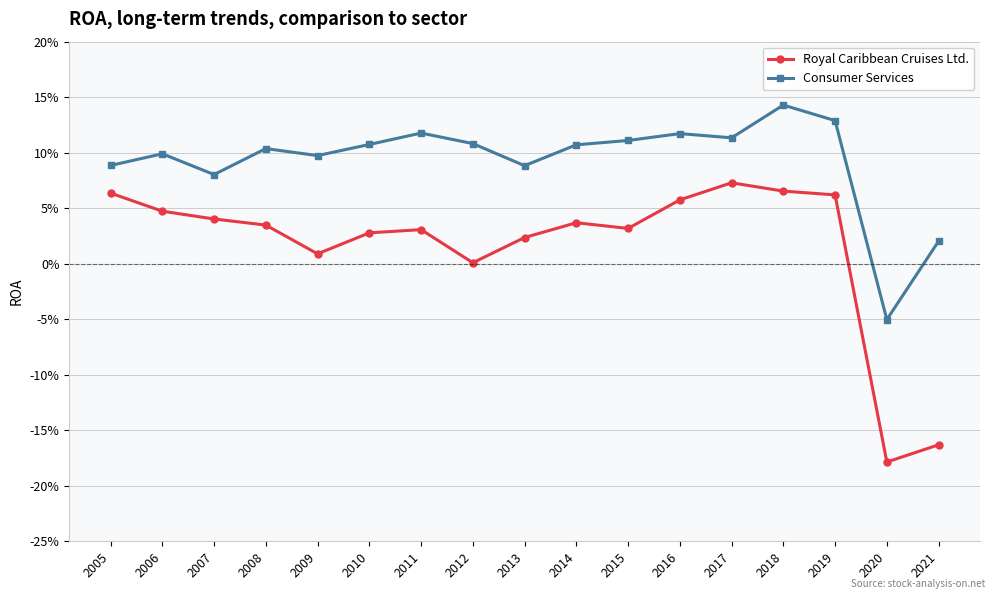

Reading right to left, what are all the values shown in this chart?

Royal Caribbean Cruises Ltd.: -0.2	-0.2	0.1	0.1	0.1	0.1	0.0	0.0	0.0	0.0	0.0	0.0	0.0	0.0	0.0	0.0	0.1
Consumer Services: 0.0	-0.1	0.1	0.1	0.1	0.1	0.1	0.1	0.1	0.1	0.1	0.1	0.1	0.1	0.1	0.1	0.1